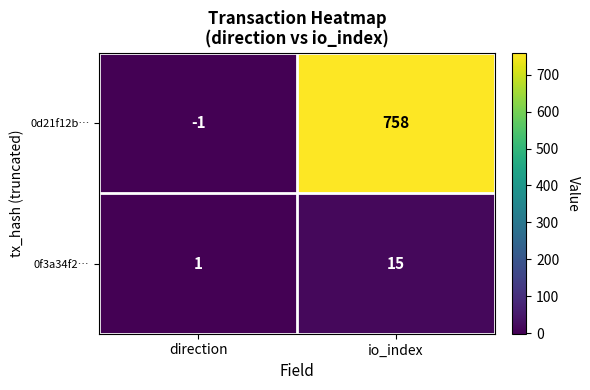

True or false: 0f3a34f2… has a value of 15 at io_index.

True